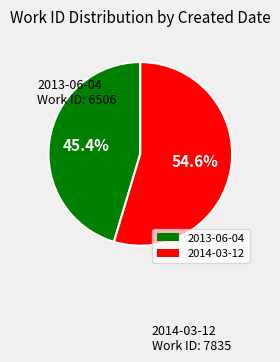

True or false: 2013-06-04 accounts for 51% of the total.

False